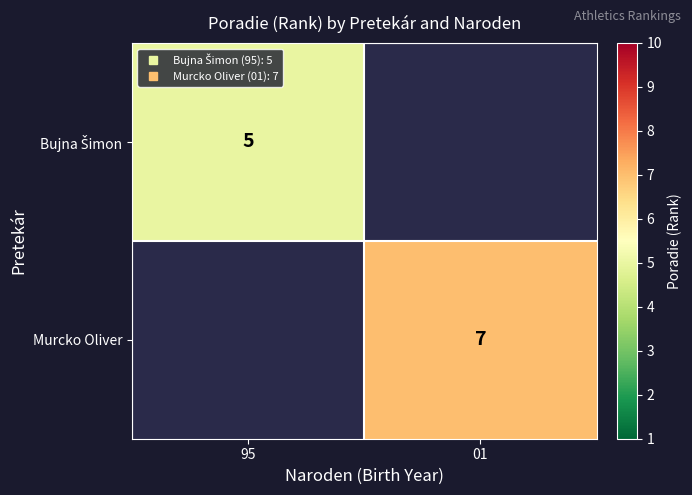

What is the minimum value shown in the chart?

5.0